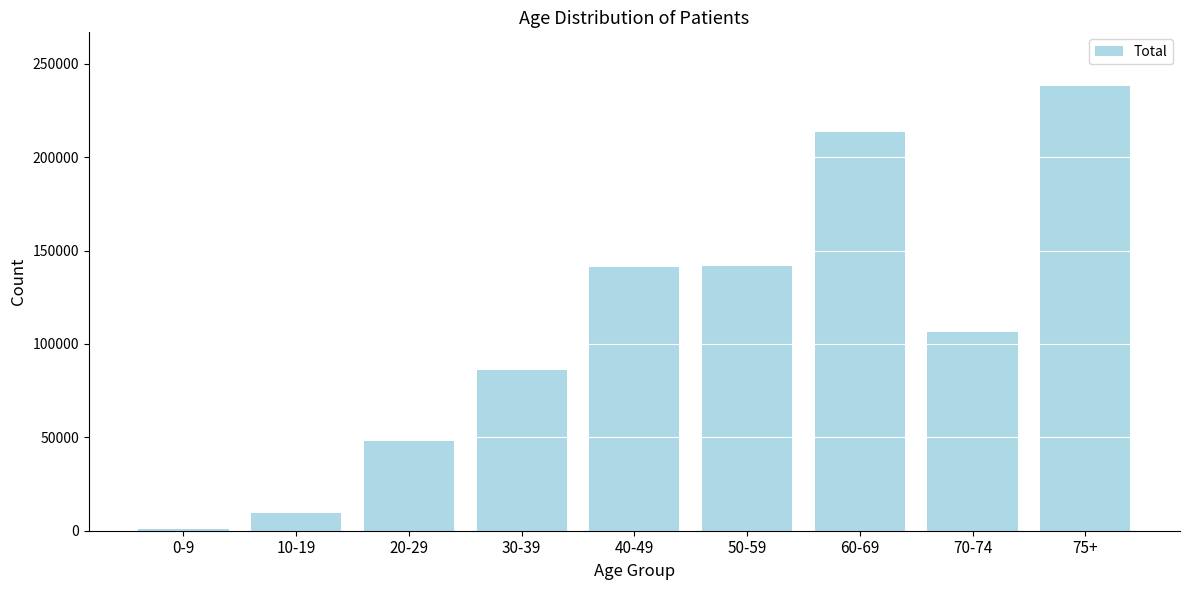

What is the label of the 6th bar from the left?

50-59